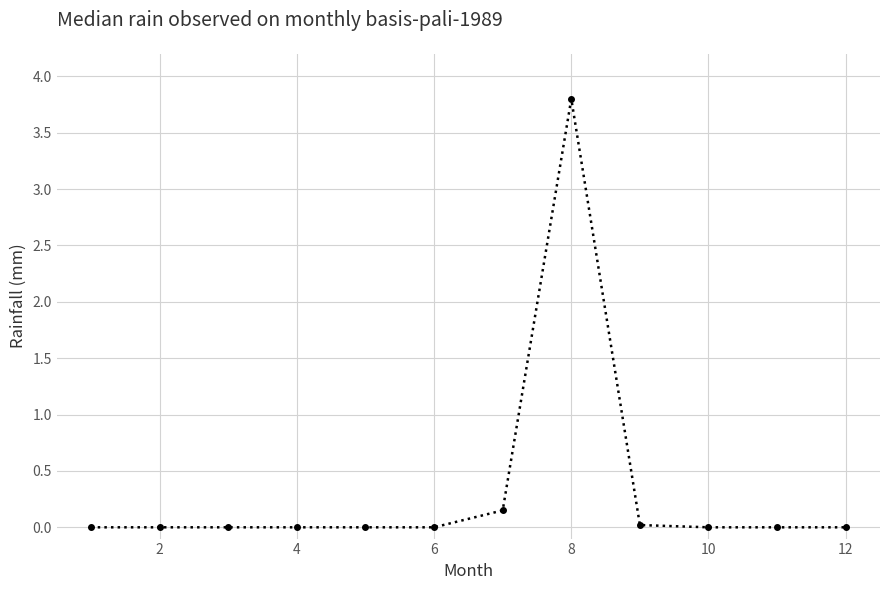

What is the greatest value displayed?

3.8